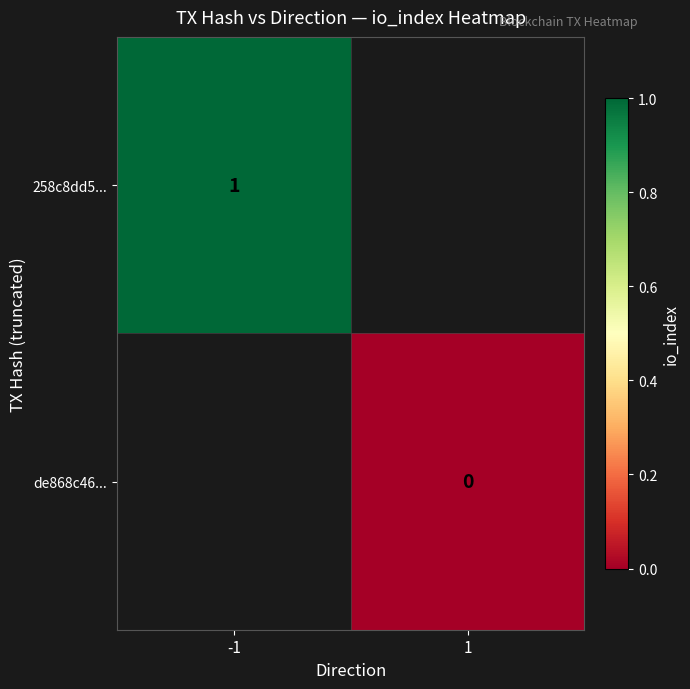

List the labels in order of 258c8dd5... value, smallest first.

-1, 1